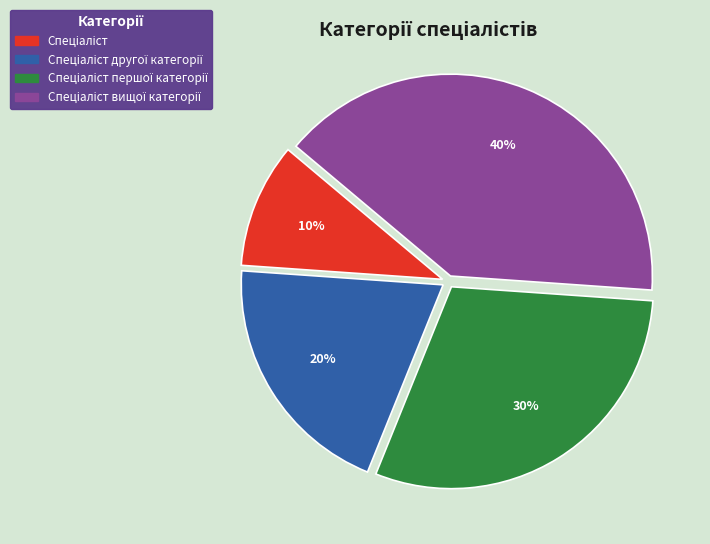

Is there any slice that represents more than half of the pie?

No